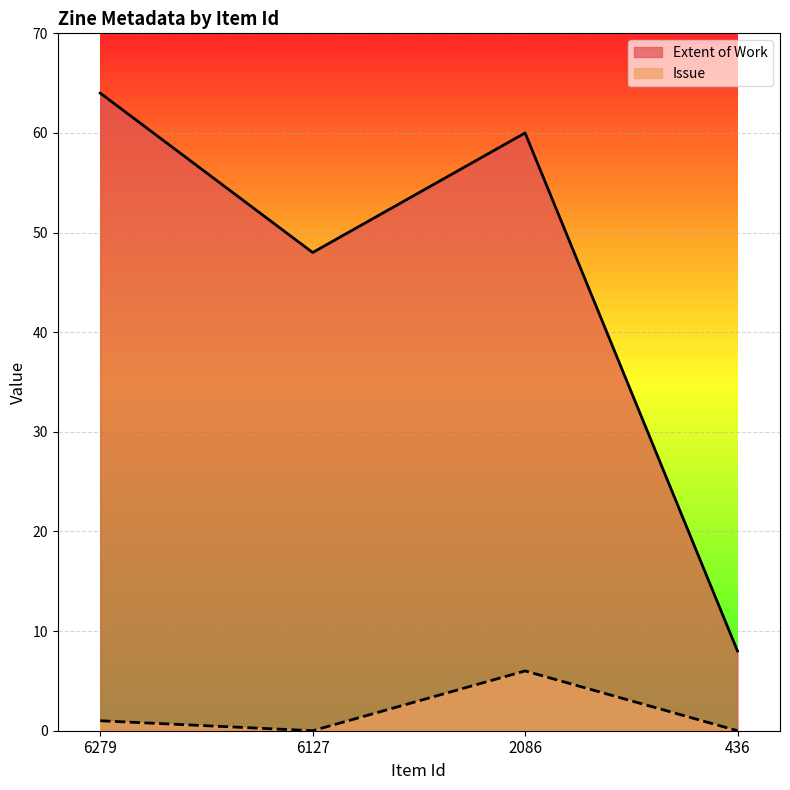

Reading left to right, transcribe all the data shown in this chart.

Extent of Work: 64	48	60	8
Issue: 1	0	6	0